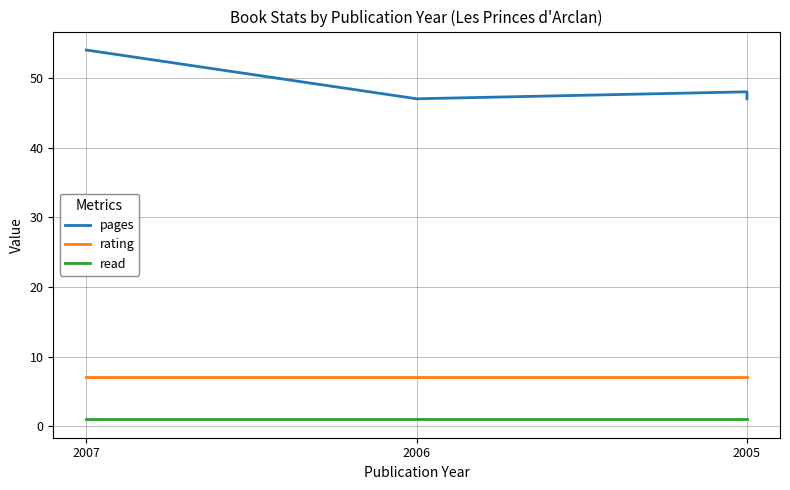

At which label does pages reach its minimum?

2006